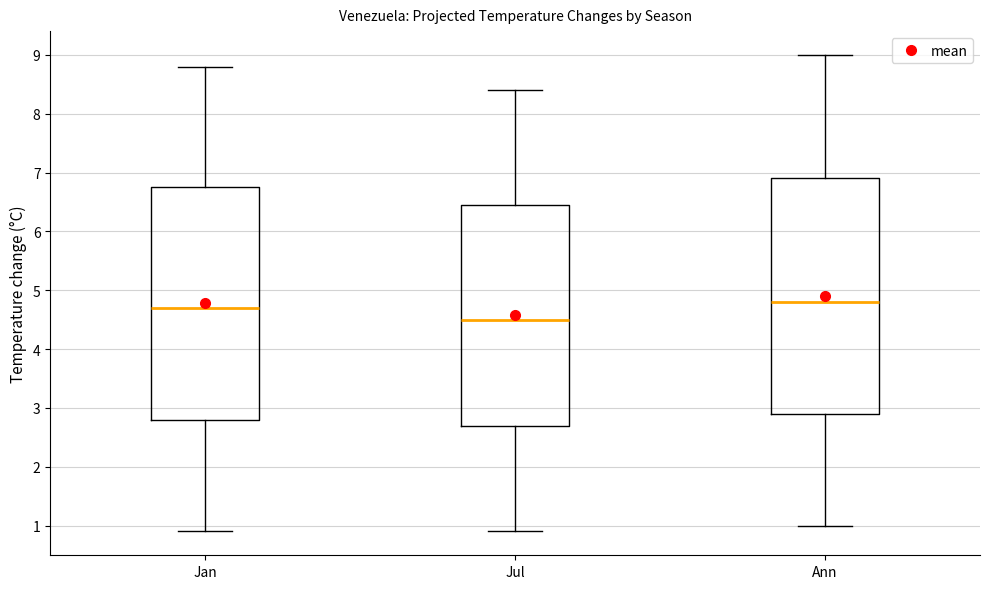

Where does the lower whisker of the box for Ann end on the y-axis? The values are not printed on the chart, so give them approximately, as read against the axis.

1.0